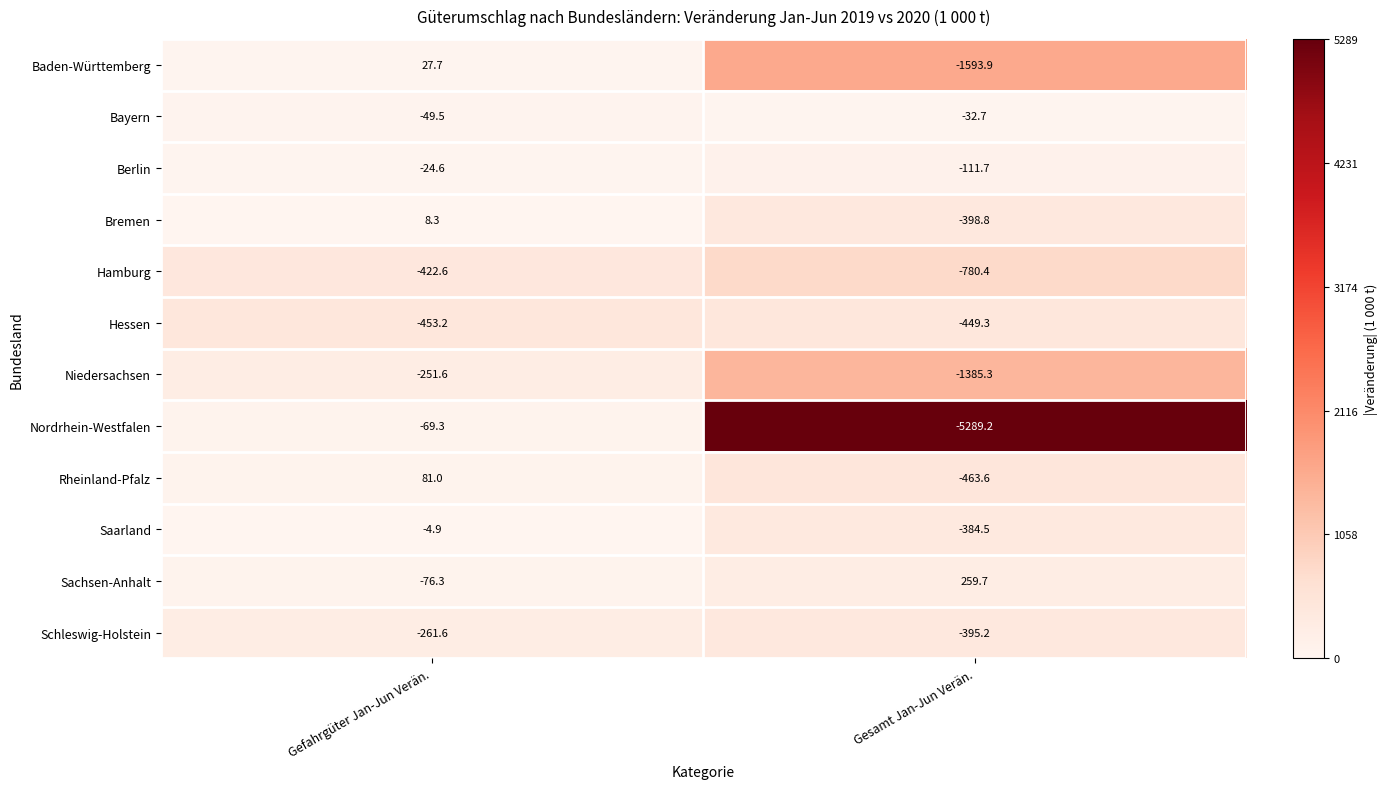

What is the total value across all series at Gesamt Jan-Jun Verän.?

-11024.9